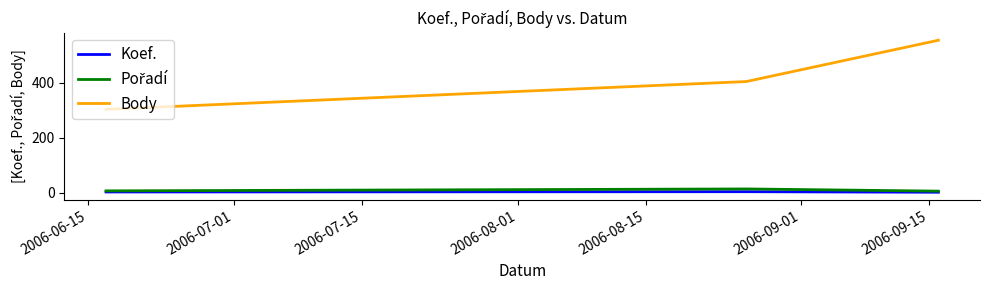

What is the maximum value shown in the chart?

554